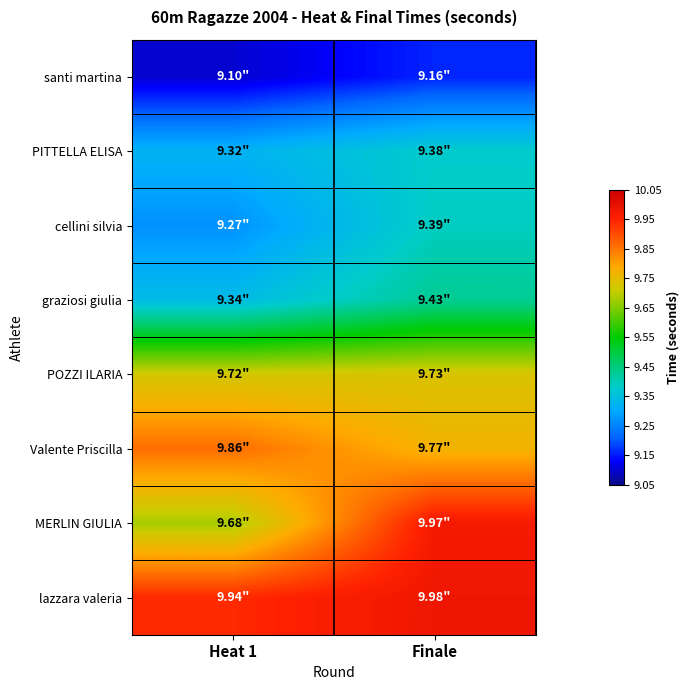

Rank the series at Finale from highest to lowest value.

lazzara valeria, MERLIN GIULIA, Valente Priscilla, POZZI ILARIA, graziosi giulia, cellini silvia, PITTELLA ELISA, santi martina